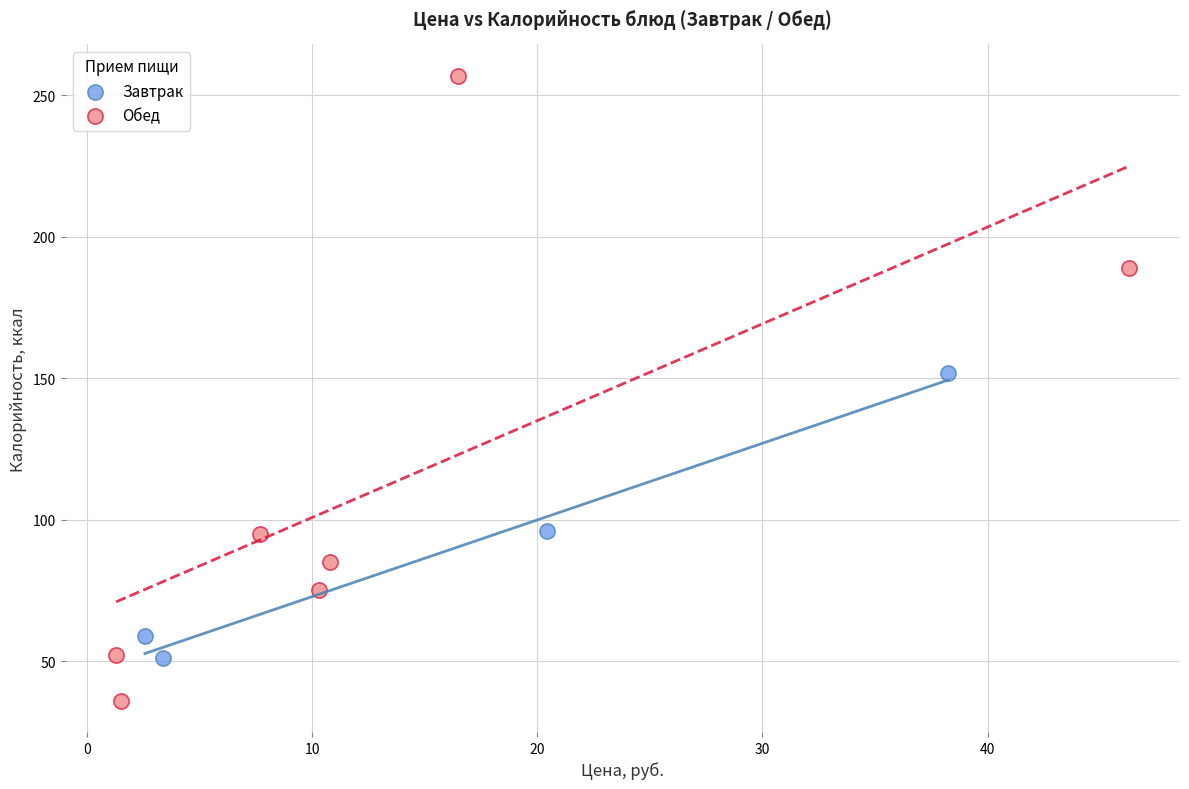

What are all the series names shown in the legend?

Завтрак, Обед